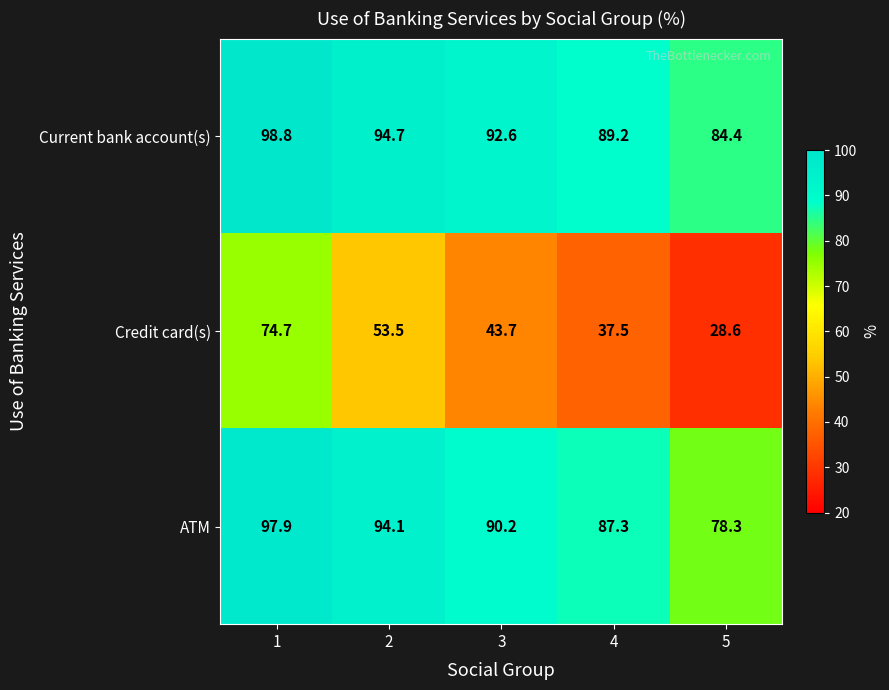

Which label corresponds to the smallest value in the chart?

5